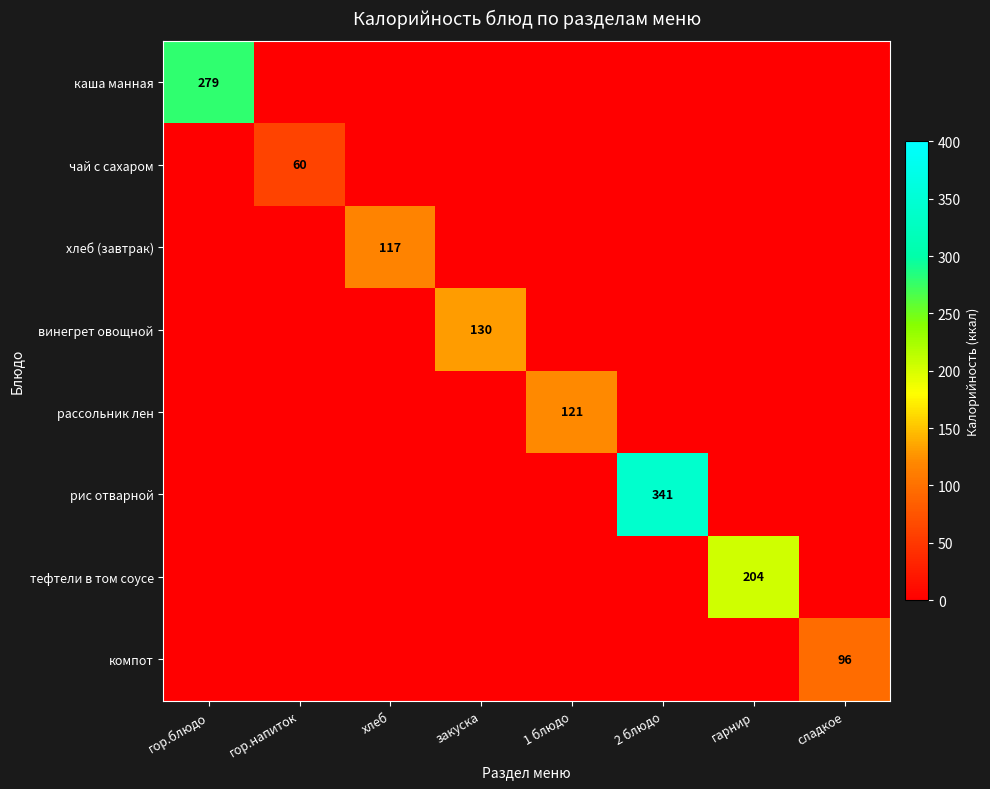

How many distinct data groups are displayed?

8